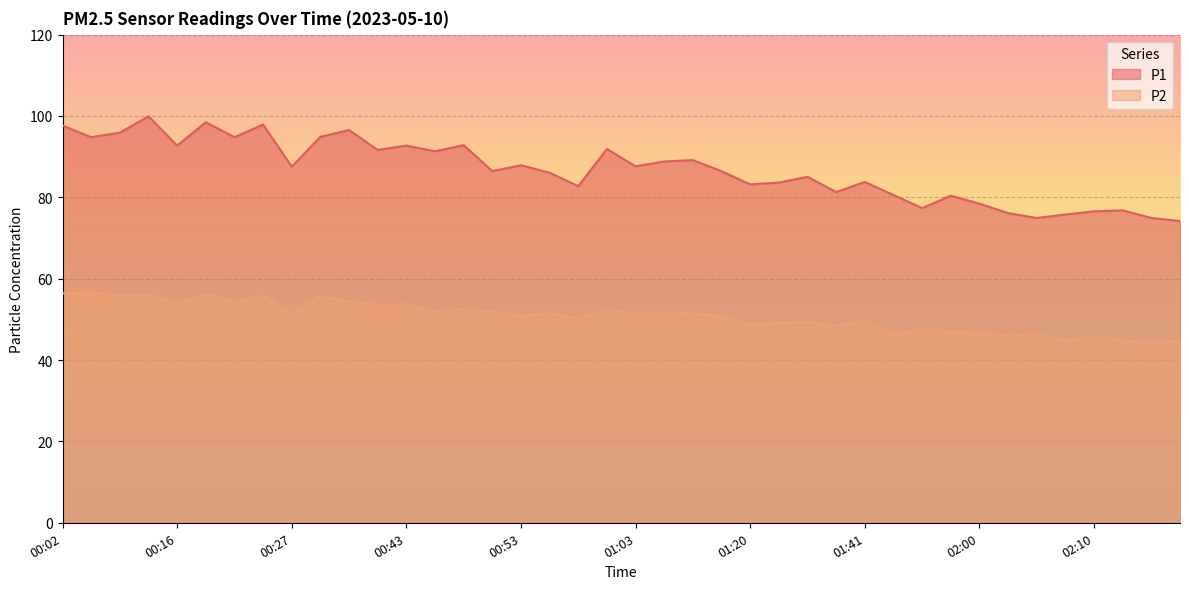

How many interior local valleys does the P2 series have?

15